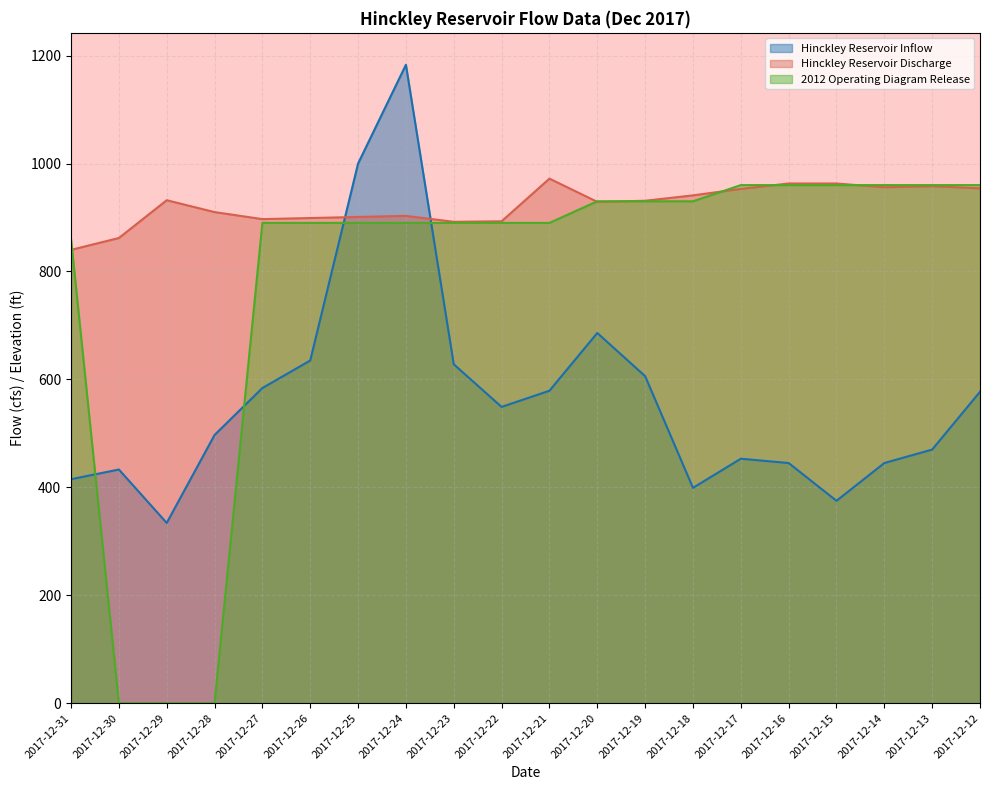

At which label does Hinckley Reservoir Inflow reach its peak?

2017-12-24